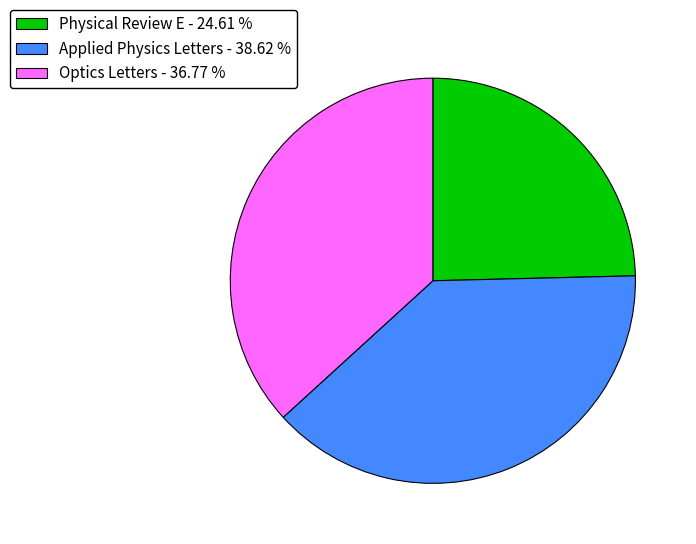

What is the largest slice in the pie chart?

Applied Physics Letters